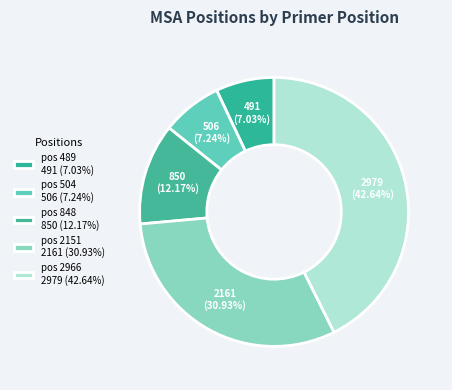

Count the number of slices in the pie.

5